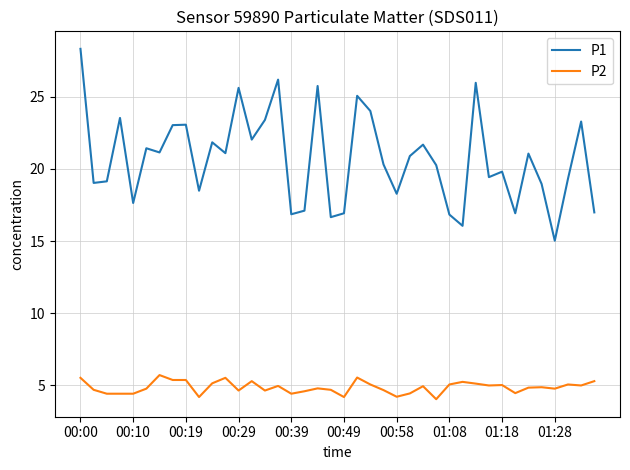

What is the difference between the maximum and minimum values in the P2 series?

1.7